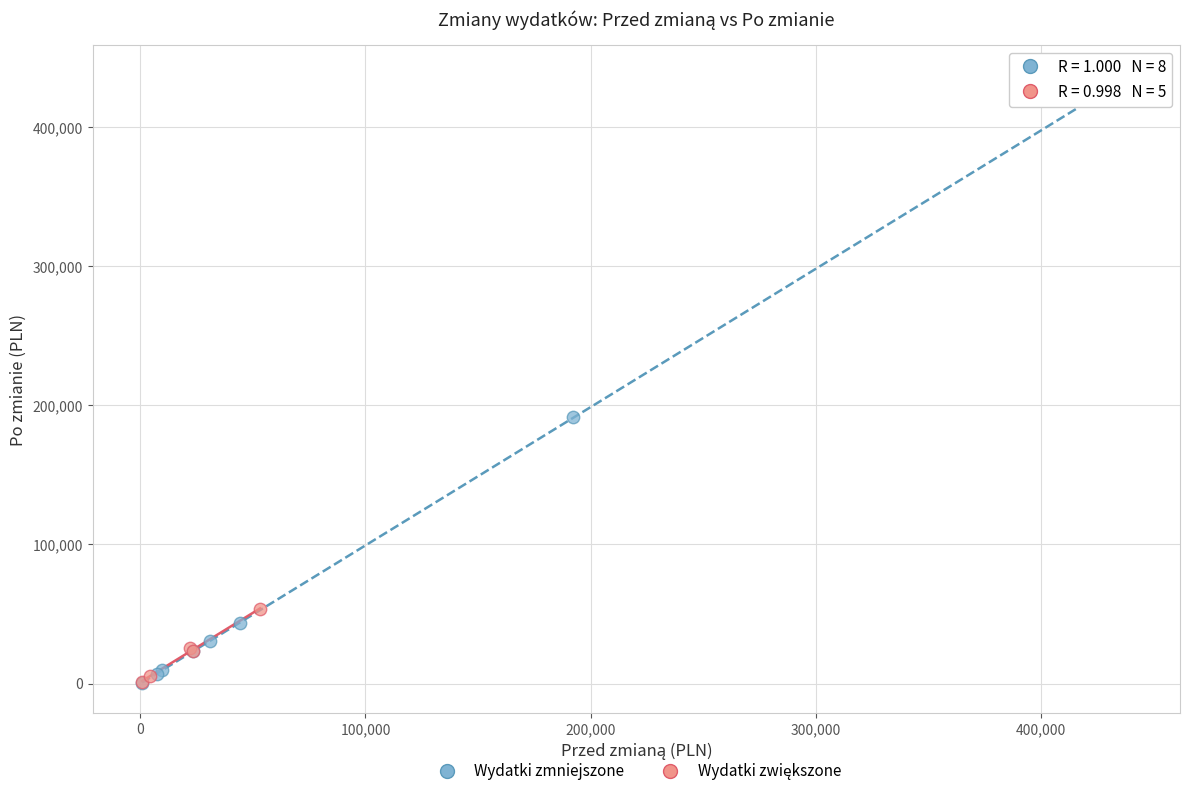

Which series contains the highest Y value?

Wydatki zmniejszone